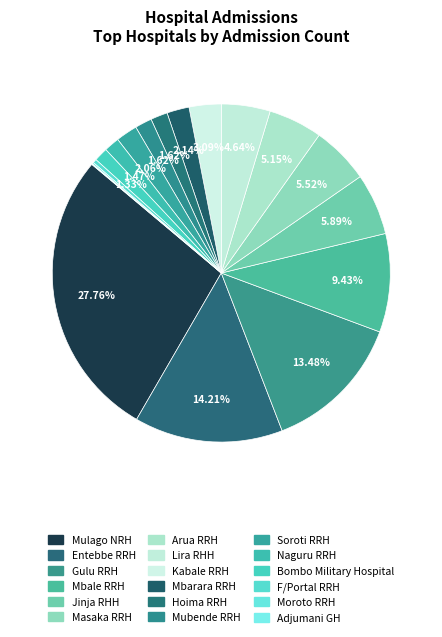

To the nearest percent, what is the average slice percentage?

6%